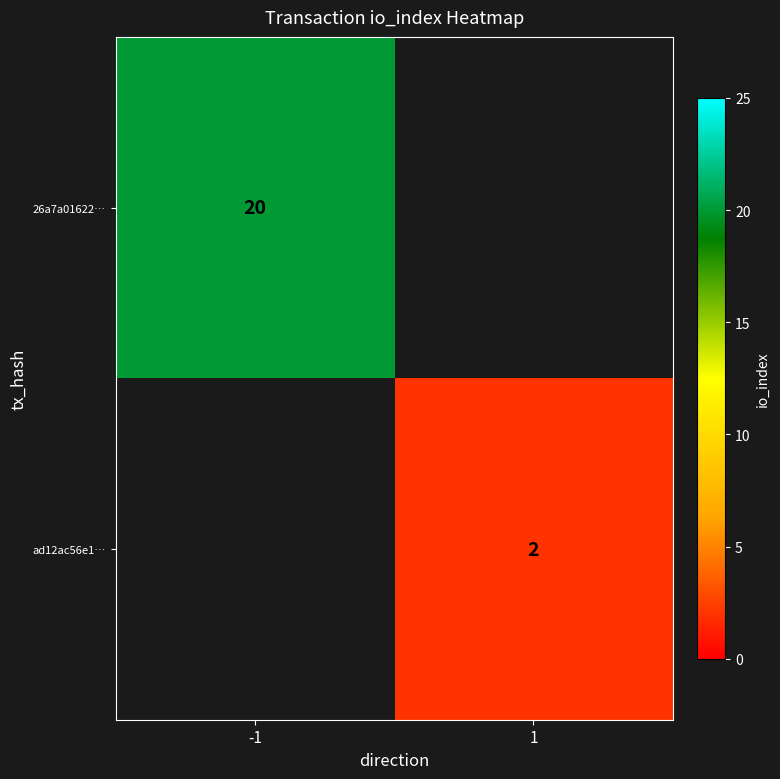

Is it true that 26a7a01622… equals 35 at -1?

False